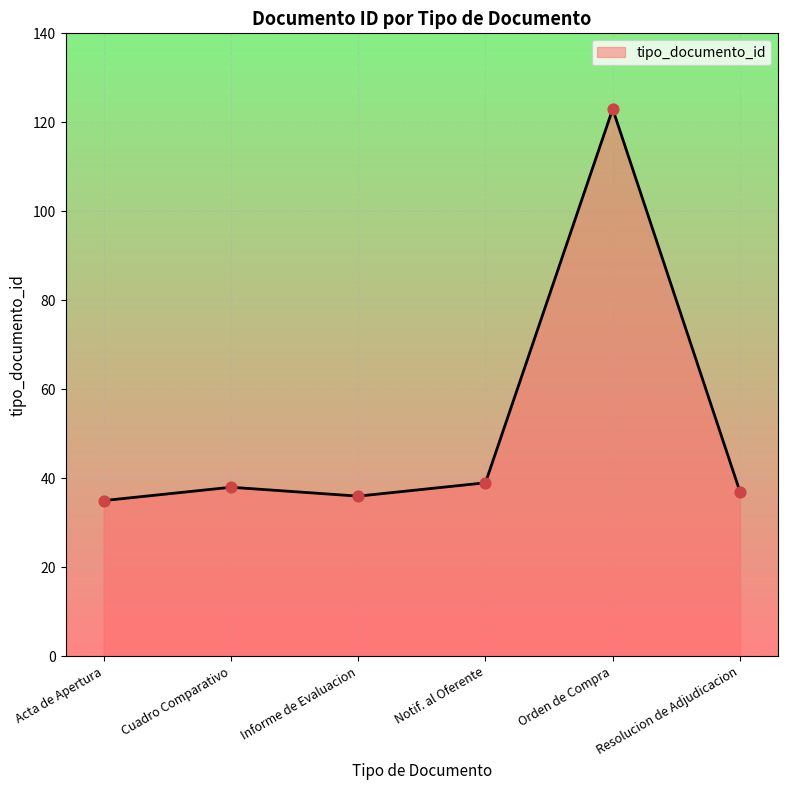

What is the change in value from Notif. al Oferente to Orden de Compra?

+84